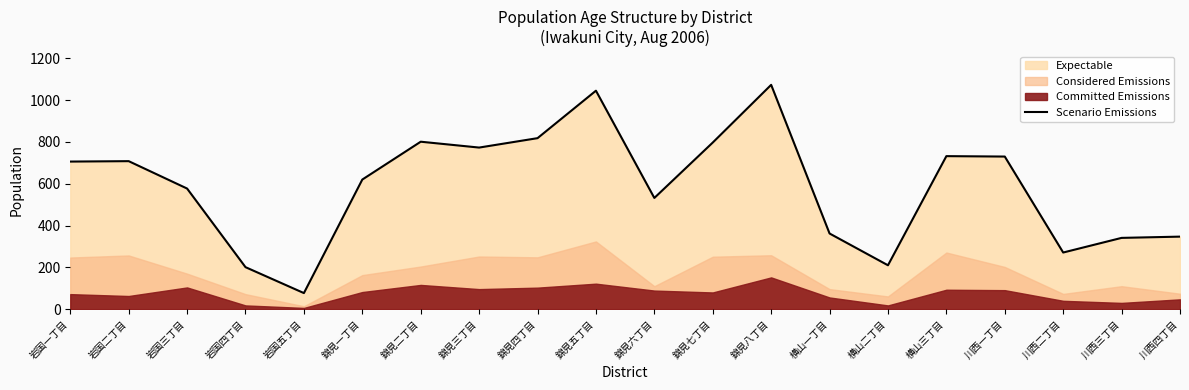

True or false: the data has more than 1 interior local peaks.

True